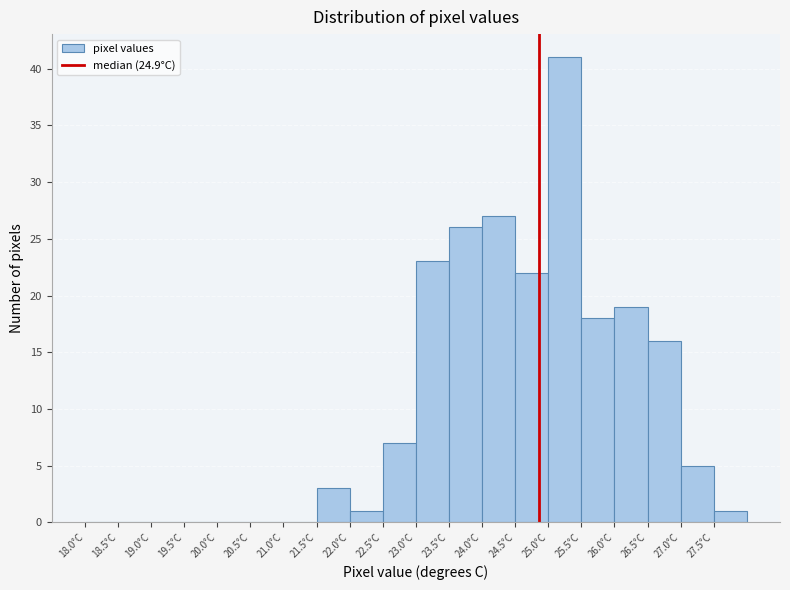

Reading left to right, list every bar in this chart as the range it spans on the x-axis followed by its height. The values are not printed on the chart, so give them approximately, as read against the axis.

18.0 to 18.5: 0
18.5 to 19.0: 0
19.0 to 19.5: 0
19.5 to 20.0: 0
20.0 to 20.5: 0
20.5 to 21.0: 0
21.0 to 21.5: 0
21.5 to 22.0: 3
22.0 to 22.5: 1
22.5 to 23.0: 7
23.0 to 23.5: 23
23.5 to 24.0: 26
24.0 to 24.5: 27
24.5 to 25.0: 22
25.0 to 25.5: 41
25.5 to 26.0: 18
26.0 to 26.5: 19
26.5 to 27.0: 16
27.0 to 27.5: 5
27.5 to 28.0: 1